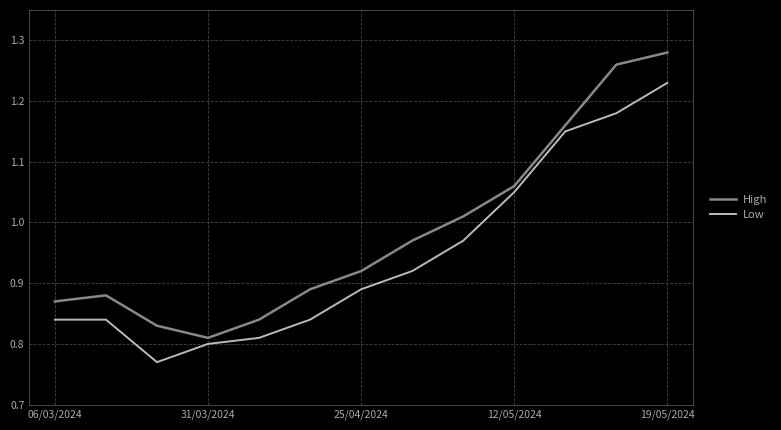

List the series in order of their overall mean, highest first.

High, Low